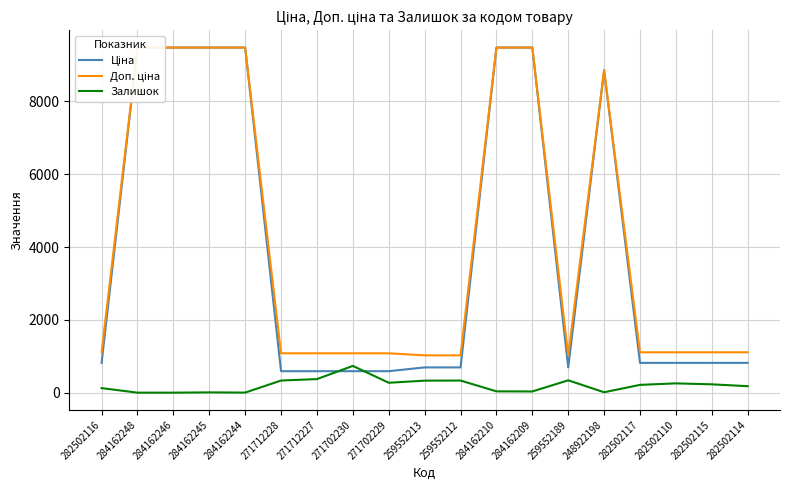

Reading left to right, transcribe all the data shown in this chart.

Ціна: 282502116=818.5	284162248=9480.1	284162246=9480.1	284162245=9480.1	284162244=9480.1	271712228=589.9	271712227=589.9	271702230=589.9	271702229=589.9	259552213=693.7	259552212=693.7	284162210=9480.1	284162209=9480.1	259552189=693.7	248922198=8856.7	282502117=818.5	282502110=818.5	282502115=818.5	282502114=818.5
Доп. ціна: 282502116=1109.2	284162248=9480.1	284162246=9480.1	284162245=9480.1	284162244=9480.1	271712228=1081.7	271712227=1081.7	271702230=1081.7	271702229=1081.7	259552213=1024.6	259552212=1024.6	284162210=9480.1	284162209=9480.1	259552189=1024.6	248922198=8856.7	282502117=1109.2	282502110=1109.2	282502115=1109.2	282502114=1109.2
Залишок: 282502116=125.0	284162248=0.0	284162246=0.0	284162245=8.0	284162244=2.0	271712228=333.0	271712227=373.0	271702230=735.0	271702229=272.0	259552213=330.0	259552212=333.0	284162210=36.0	284162209=33.0	259552189=339.0	248922198=11.0	282502117=214.0	282502110=255.0	282502115=229.0	282502114=178.0